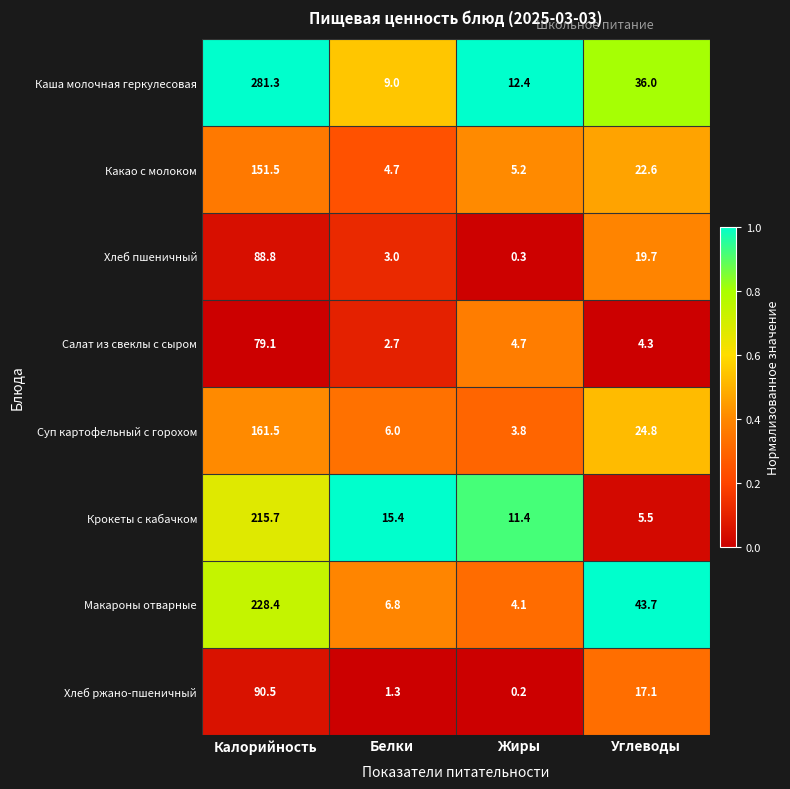

How many distinct data groups are displayed?

8